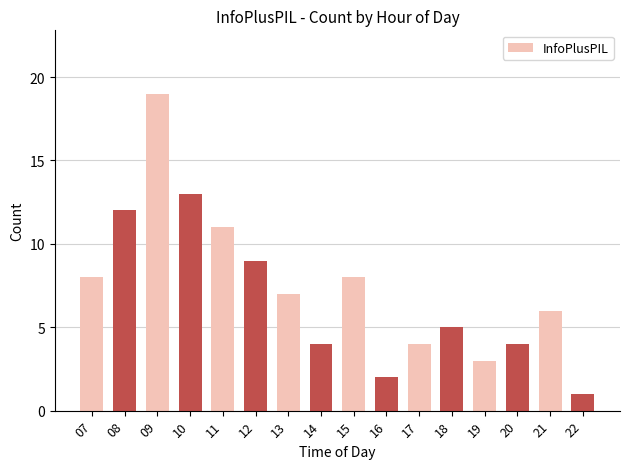

Is it true that the value at 16 is 2?

True